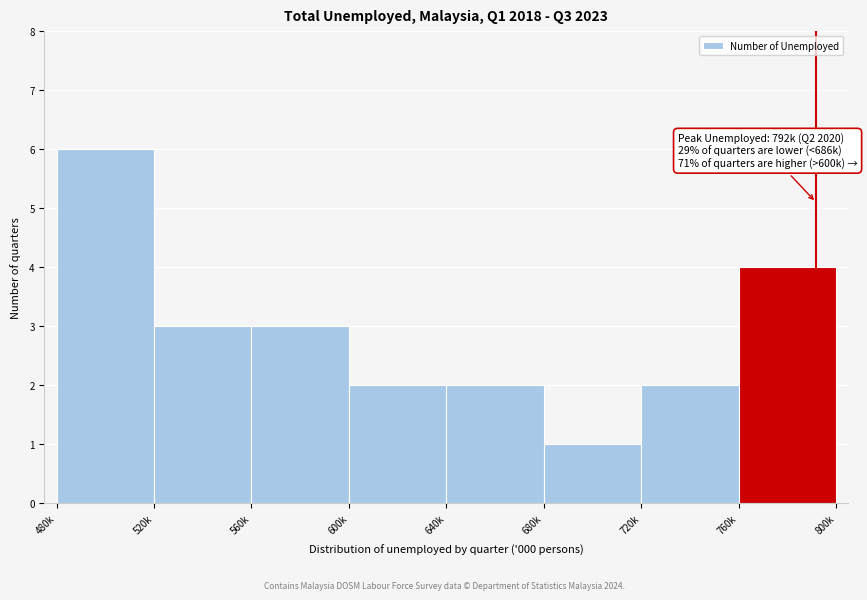

Reading left to right, list all the values displayed in this chart.

6	3	3	2	2	1	2	4